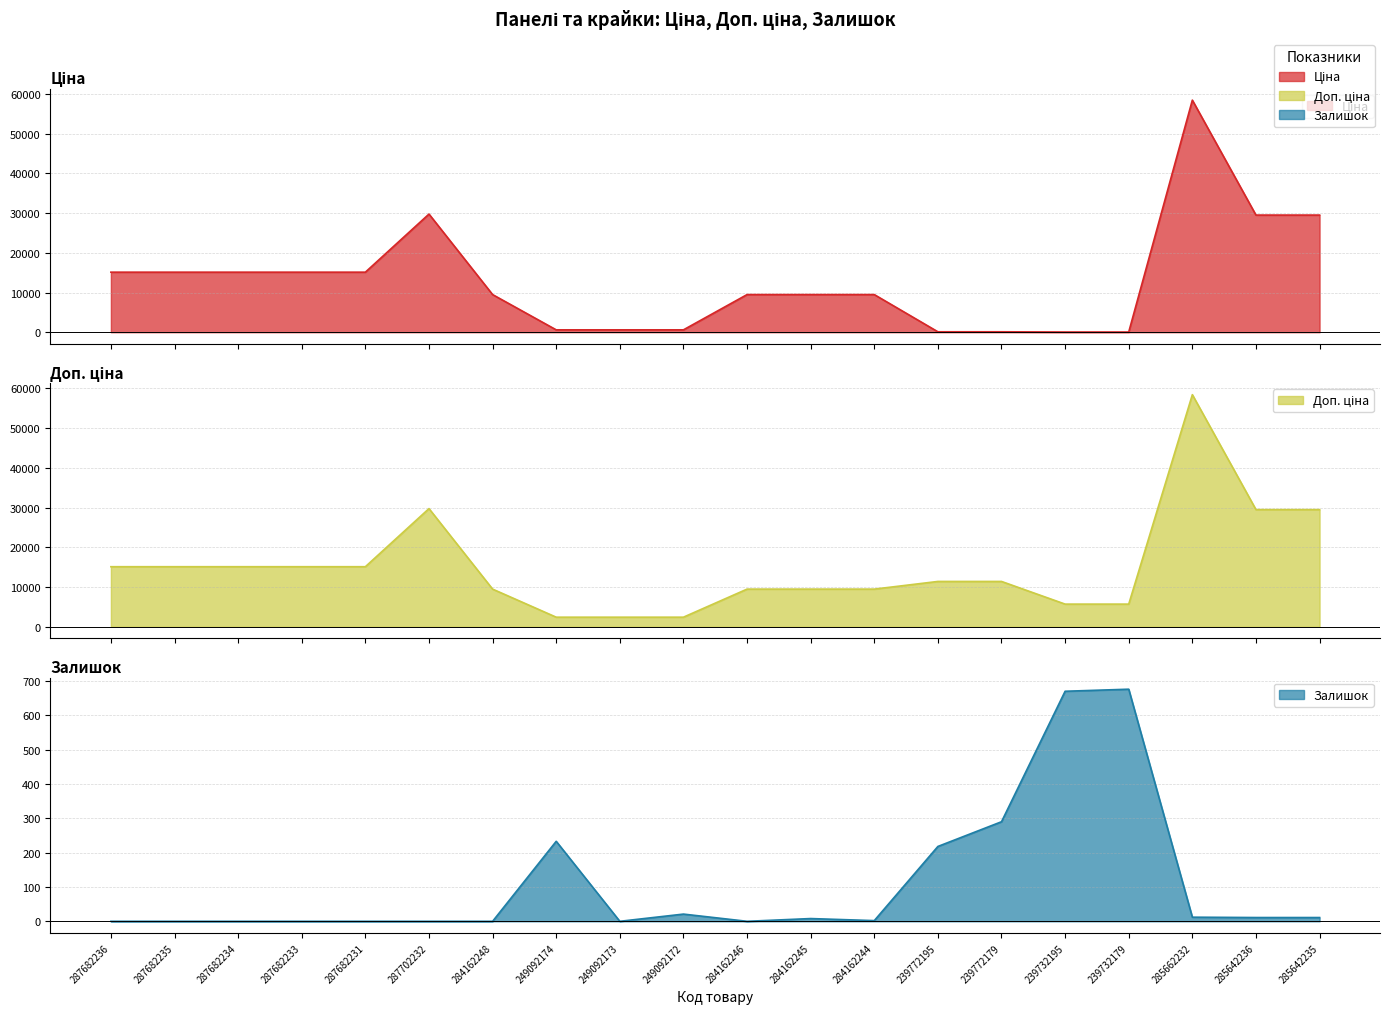

Reading left to right, transcribe all the data shown in this chart.

Ціна: 15120.0	15120.0	15120.0	15120.0	15120.0	29747.2	9480.1	603.7	603.7	603.7	9480.1	9480.1	9480.1	114.1	114.1	57.0	57.0	58426.5	29491.5	29491.5
Доп. ціна: 15120.0	15120.0	15120.0	15120.0	15120.0	29747.2	9480.1	2414.8	2414.8	2414.8	9480.1	9480.1	9480.1	11410.0	11410.0	5705.0	5705.0	58426.5	29491.5	29491.5
Залишок: 0.0	0.0	0.0	0.0	0.0	0.0	0.0	233.0	0.0	21.0	0.0	8.0	2.0	218.0	290.0	670.0	676.0	12.0	11.0	11.0